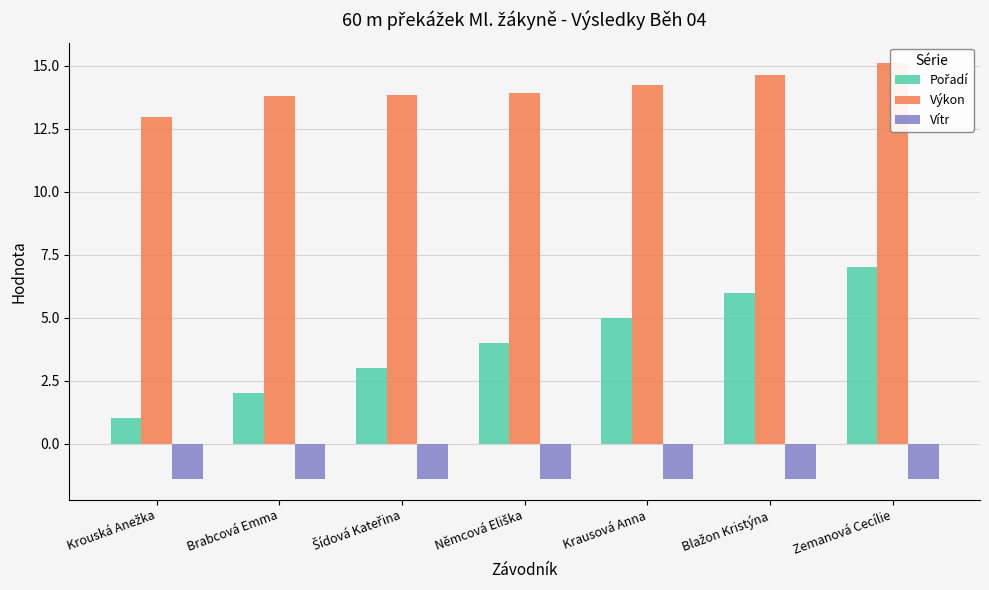

What is the label of the 4th bar from the right?

Němcová Eliška